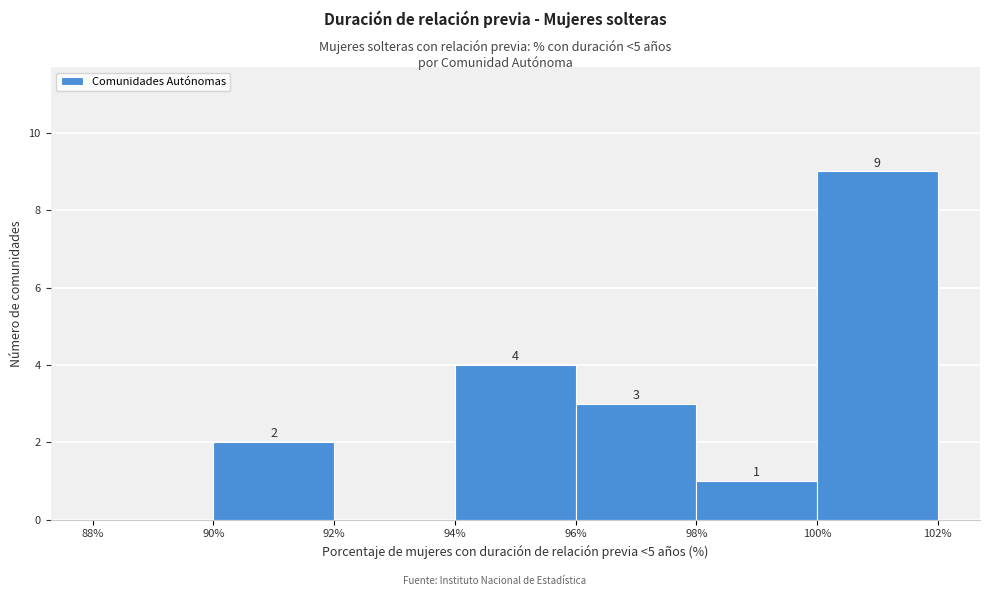

Over which range of the x-axis is the bar tallest?

100% to 102%